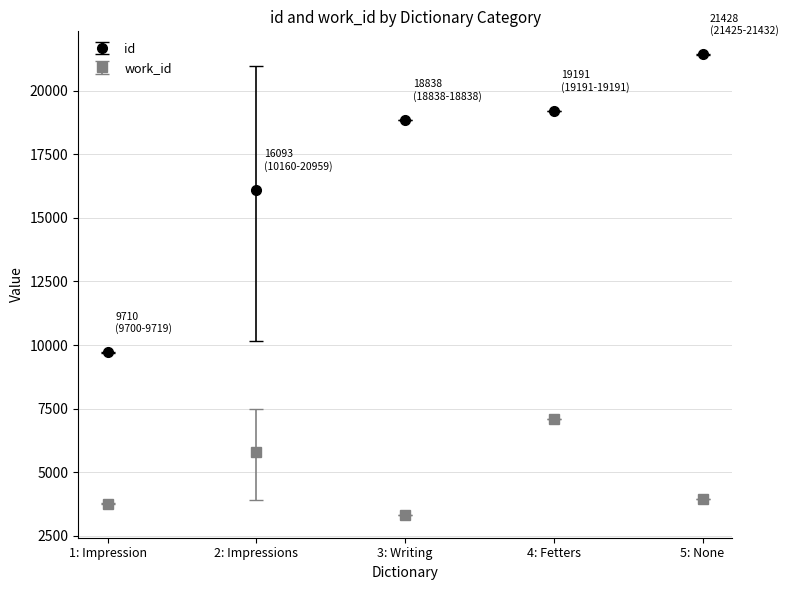

Which series has the largest range (max minus min)?

id